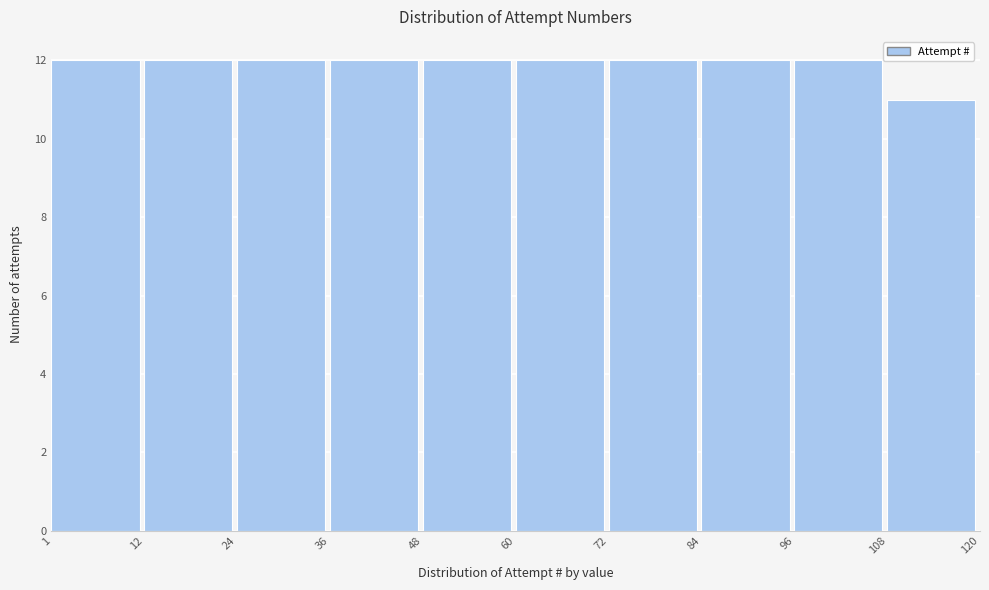

Reading left to right, transcribe this chart: for each bar, give the range it covers on the x-axis and its height. The values are not printed on the chart, so give them approximately, as read against the axis.

1 to 12: 12
12 to 24: 12
24 to 36: 12
36 to 48: 12
48 to 60: 12
60 to 72: 12
72 to 84: 12
84 to 96: 12
96 to 108: 12
108 to 120: 11